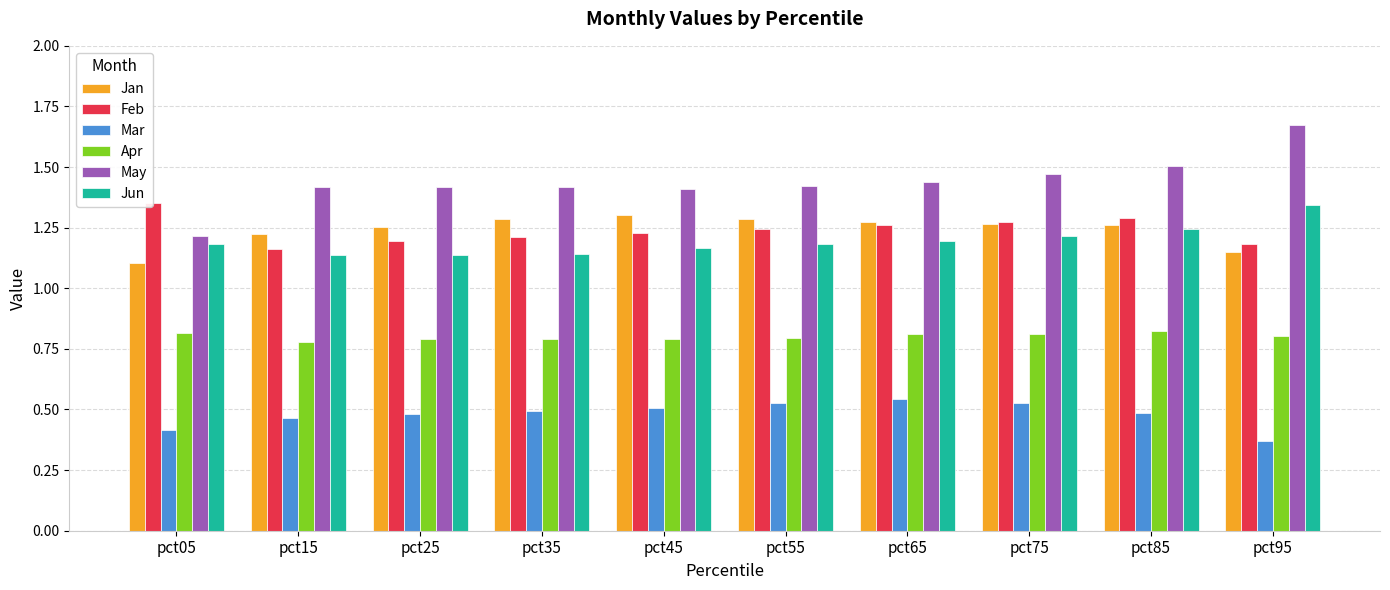

What is the spread (max minus min) of values at pct85?

1.0